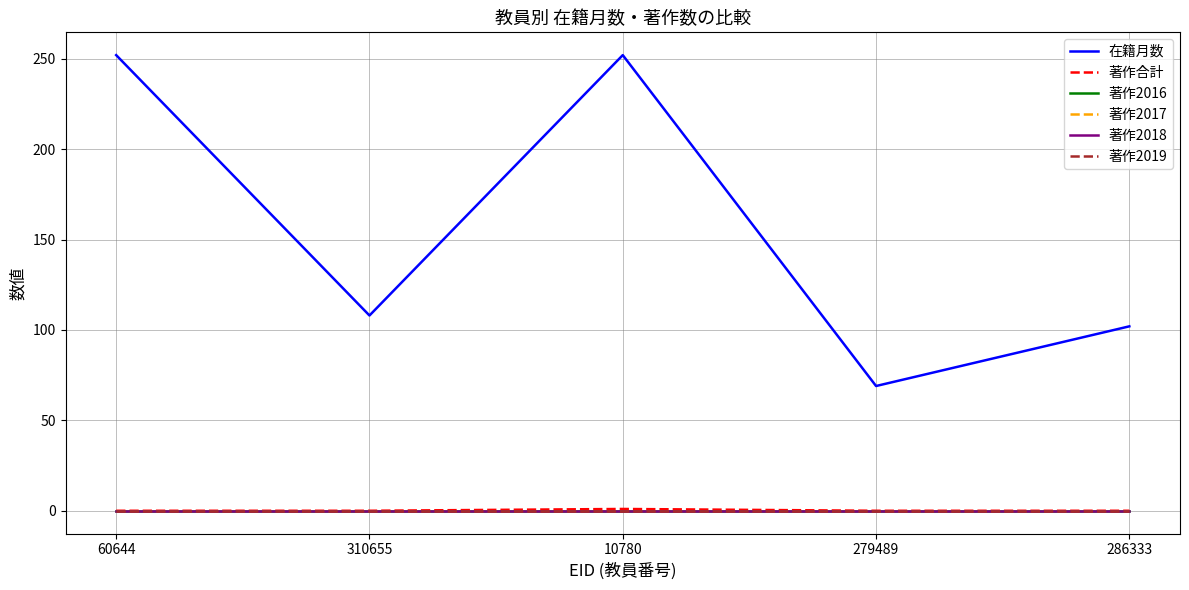

At which label is 著作2018 closest to 0?

60644